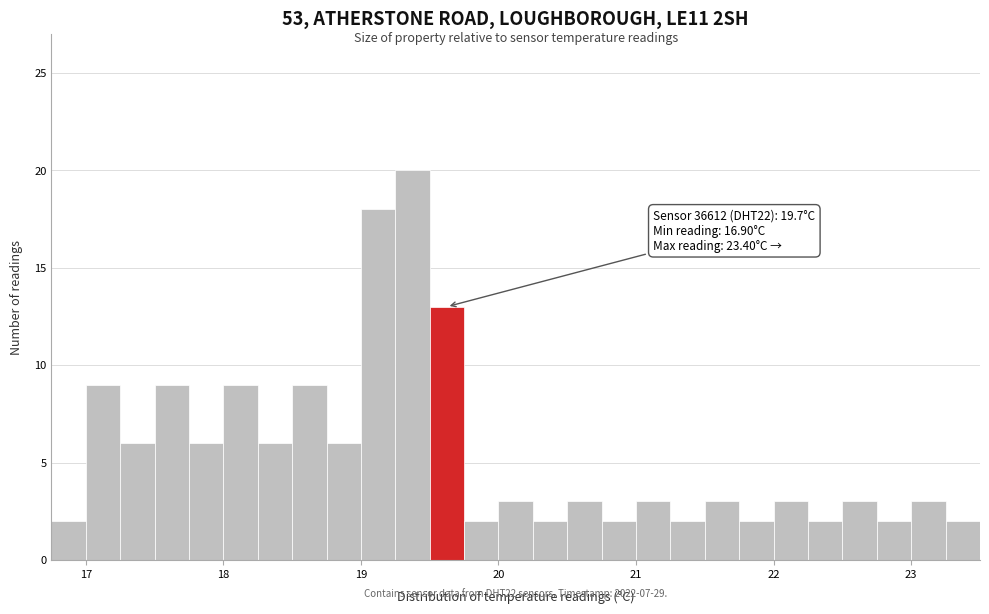

Read against the x-axis, roughly where is the centre of the tallest bar?

19.4